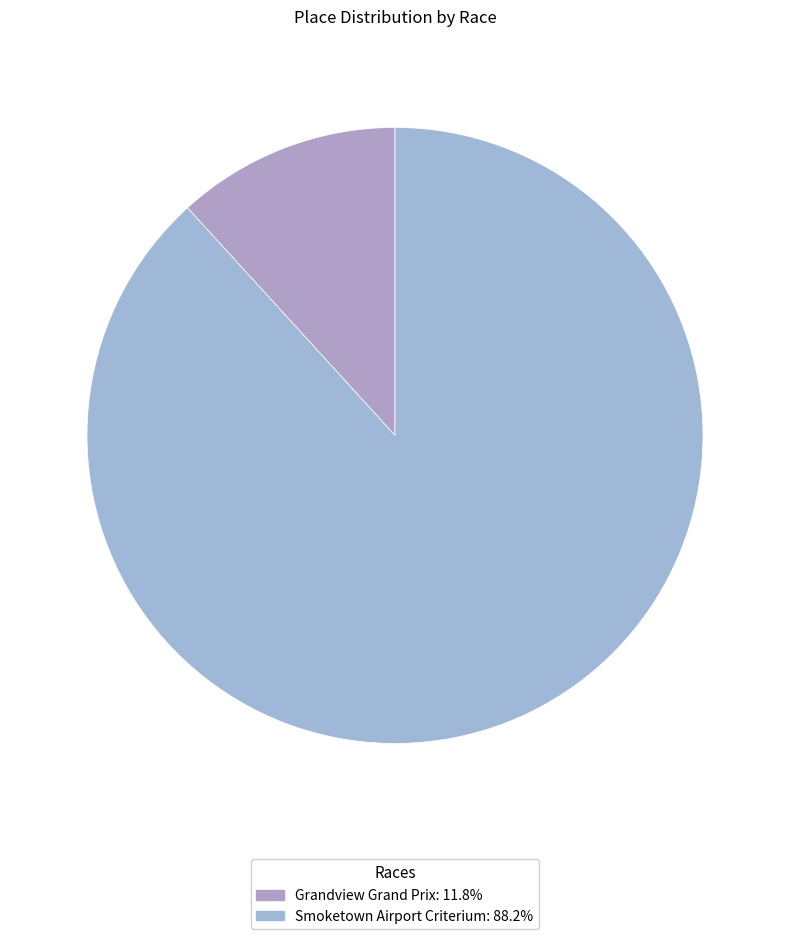

Count the number of slices in the pie.

2